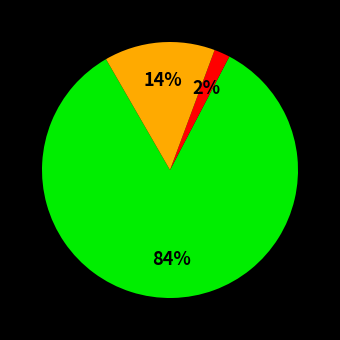

How many slices are in this pie chart?

3